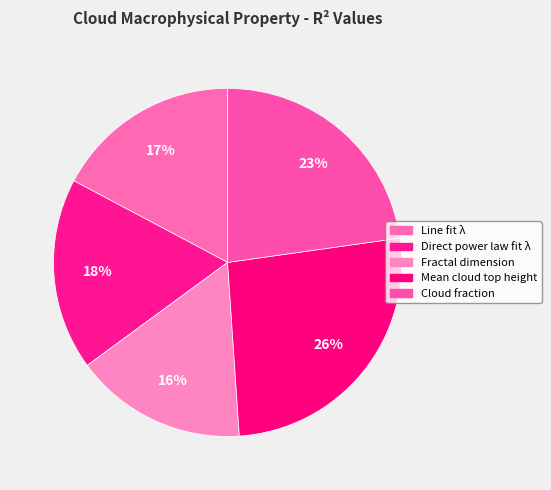

Which slice is the smallest?

Fractal dimension